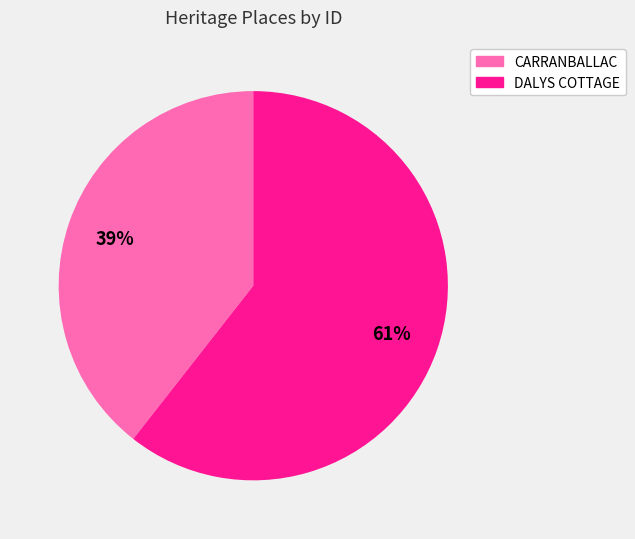

Between CARRANBALLAC and DALYS COTTAGE, which is larger?

DALYS COTTAGE